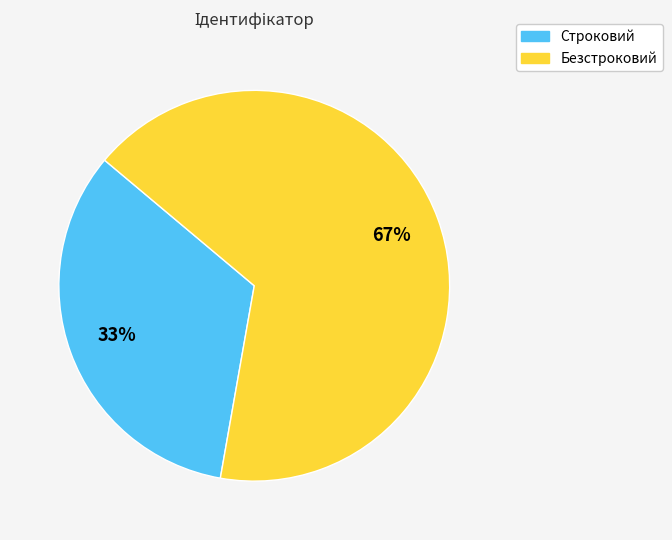

Which category accounts for the majority?

Безстроковий